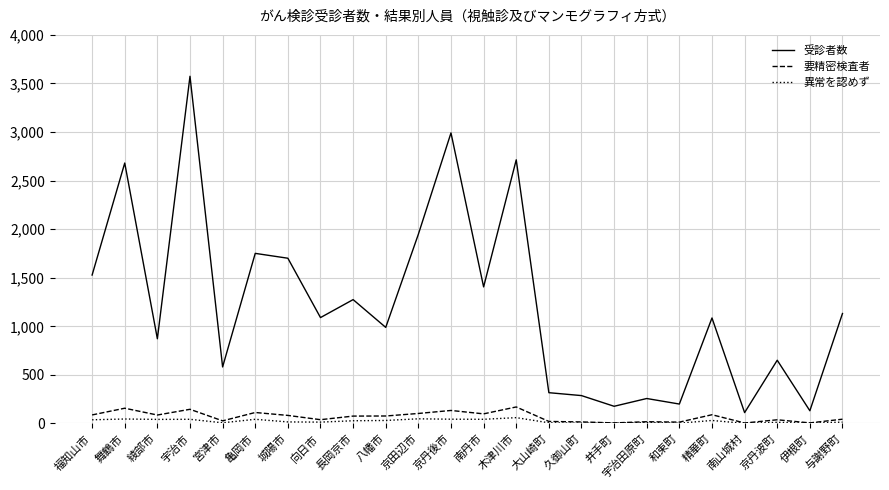

Is it true that 受診者数 equals 1110 at 宇治市?

False